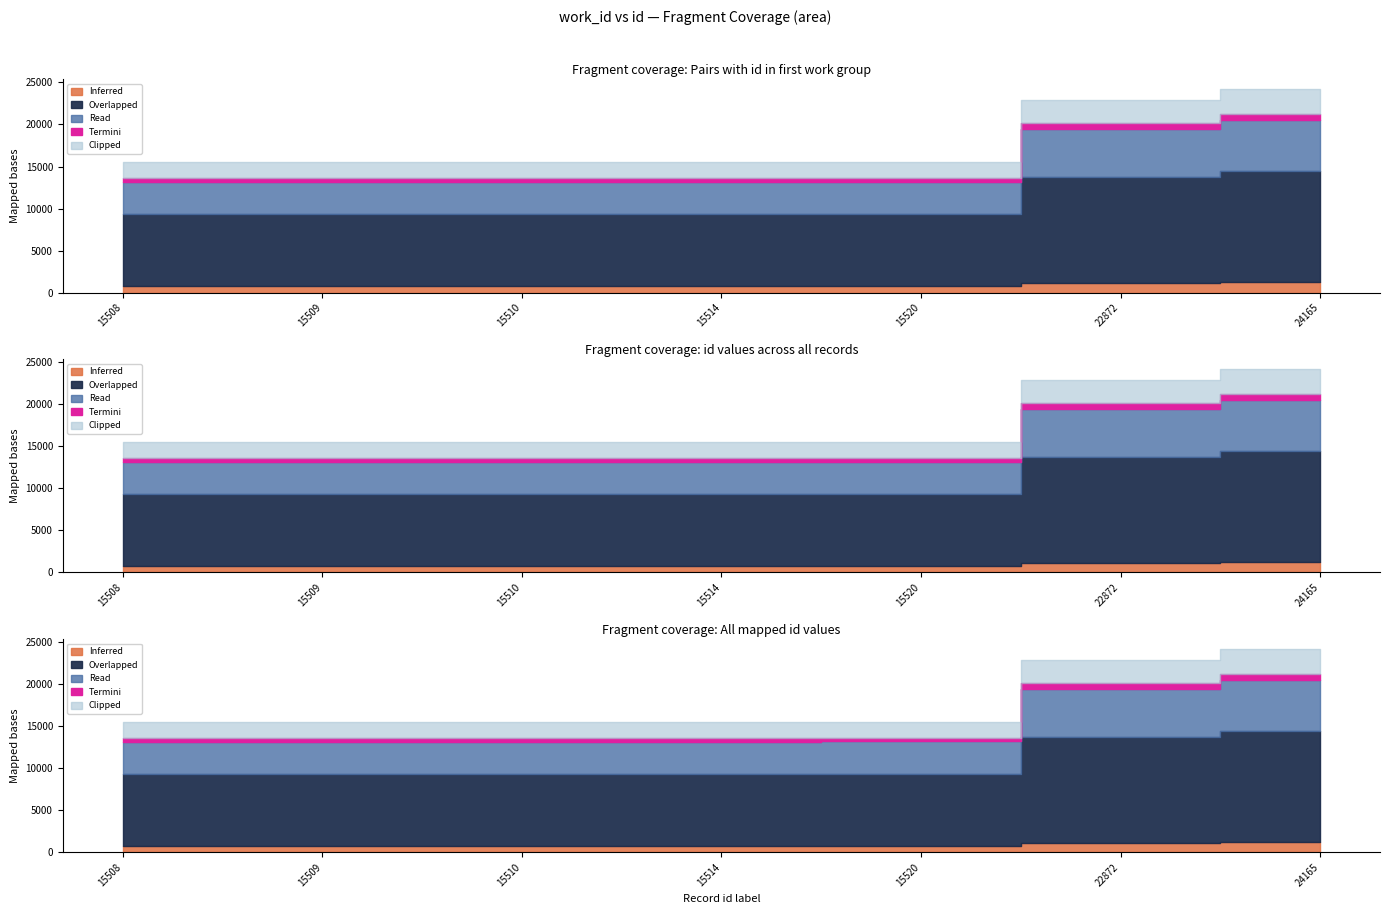

What is the value of the 5th point from the left?

15520